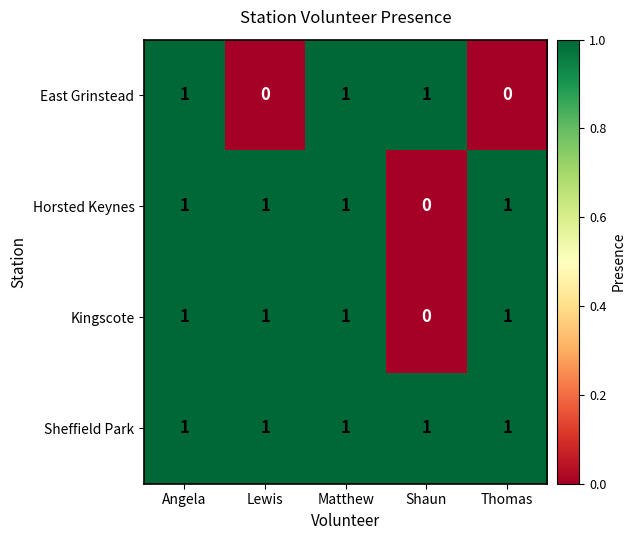

At how many categories does at least one series exceed 0?

5